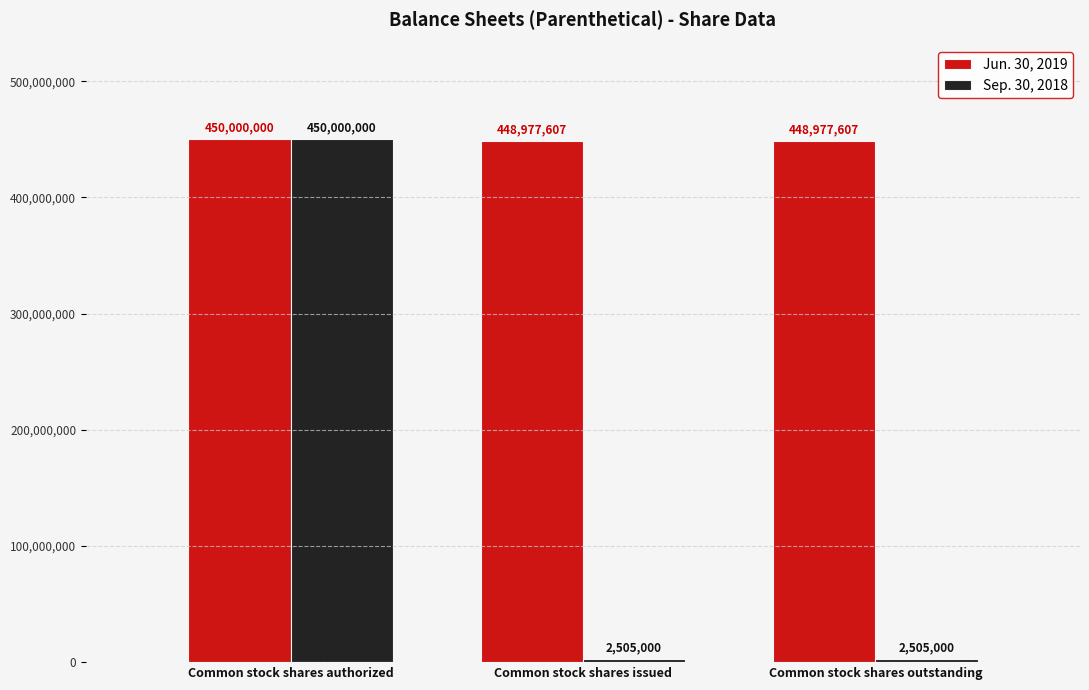

The value of Sep. 30, 2018 at Common stock shares issued is 2505000. True or false?

True